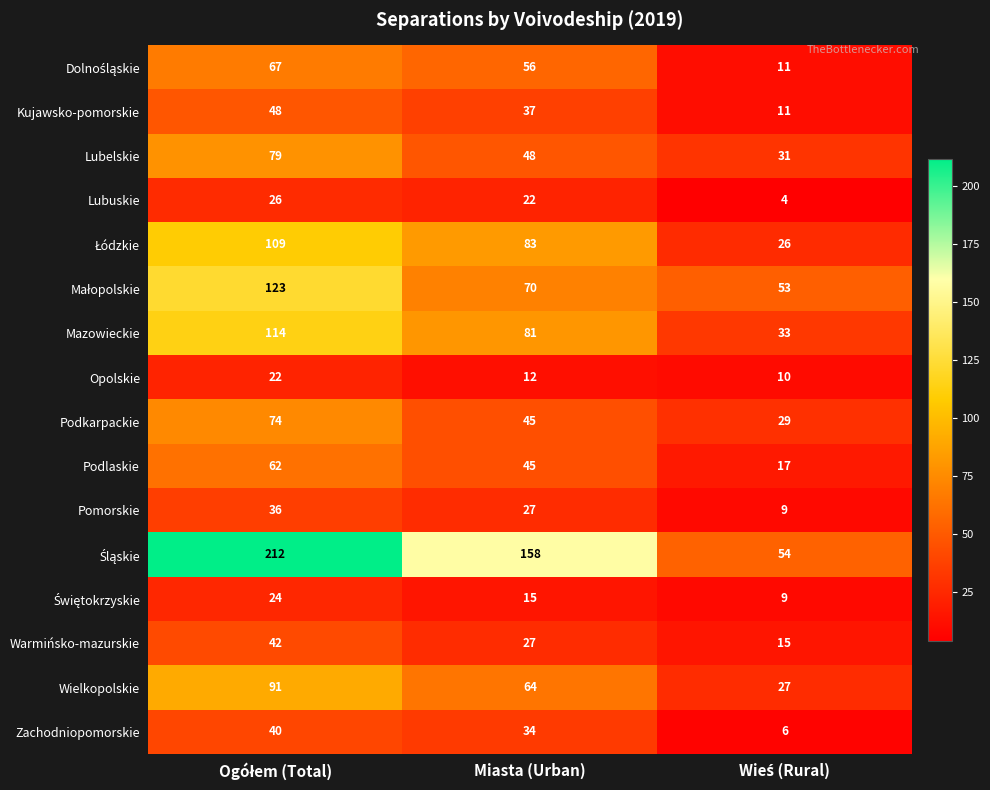

What is the maximum value for Warmińsko-mazurskie?

42